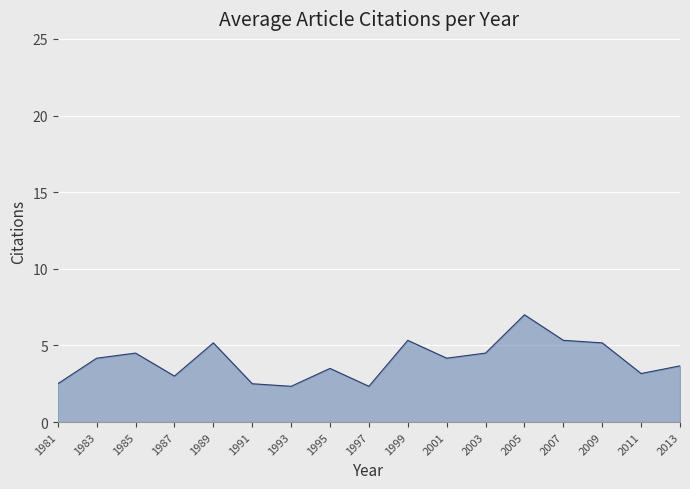

What is the difference between the values at 2011 and 2013?

0.5